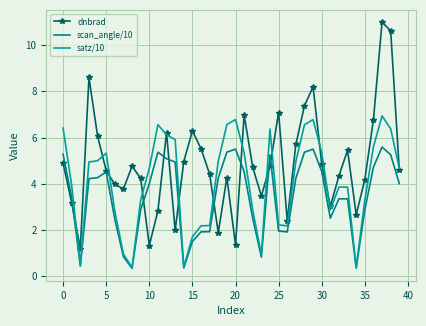

Which series has the largest total across all categories?

dnbrad